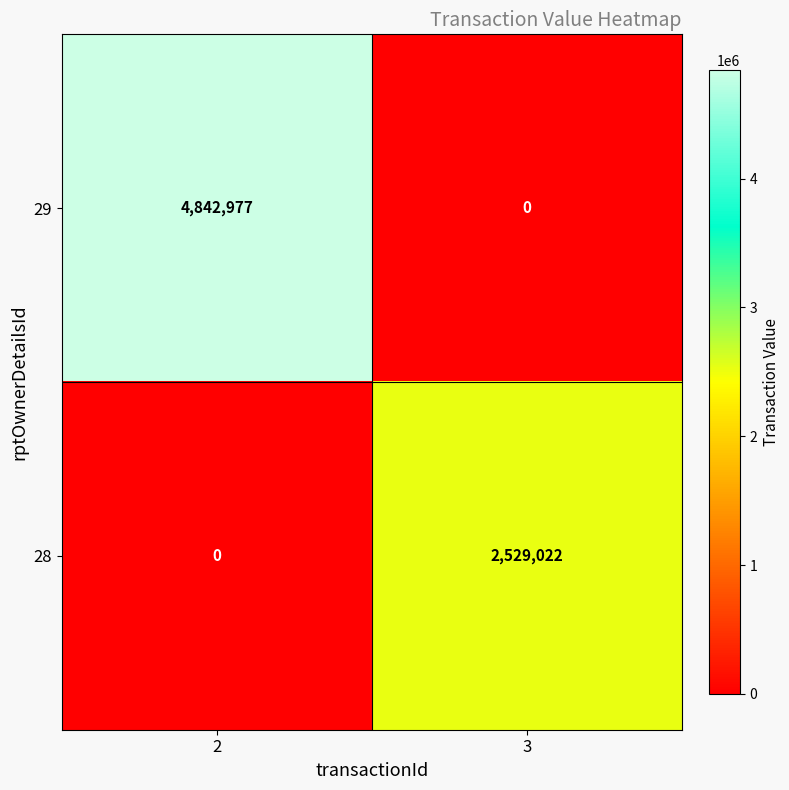

At how many categories does at least one series exceed 4023753?

1